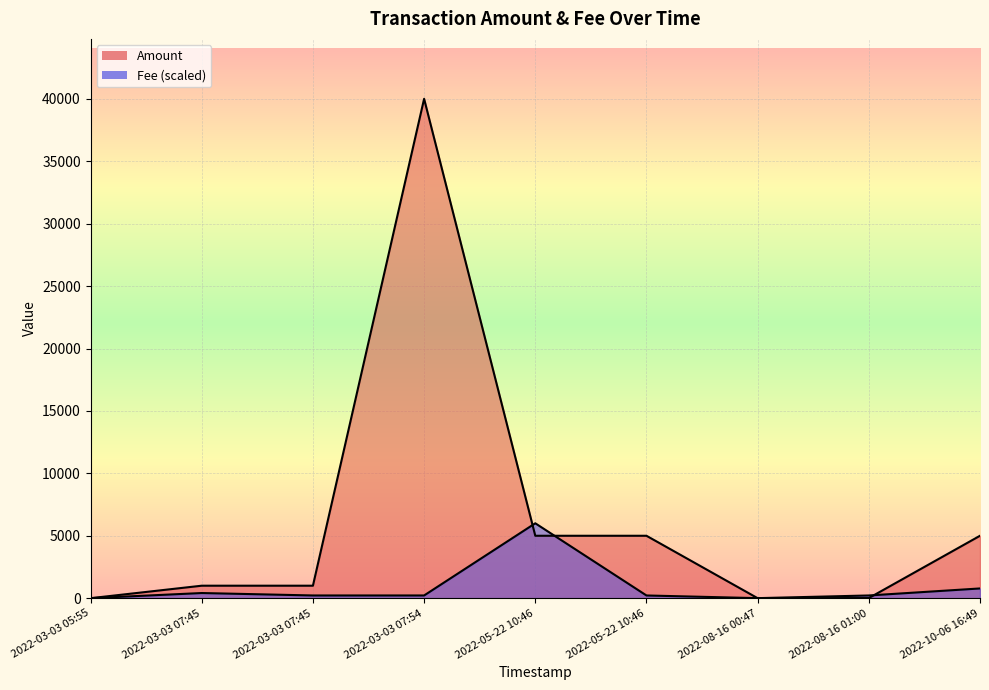

What is the approximate value of Fee at 2022-05-22 10:46?

217.7